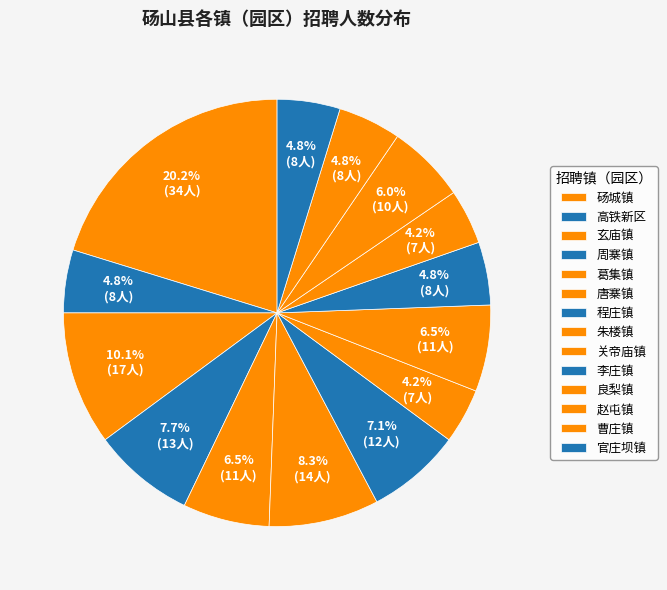

What percentage is the 朱楼镇 slice, to the nearest percent?

4%